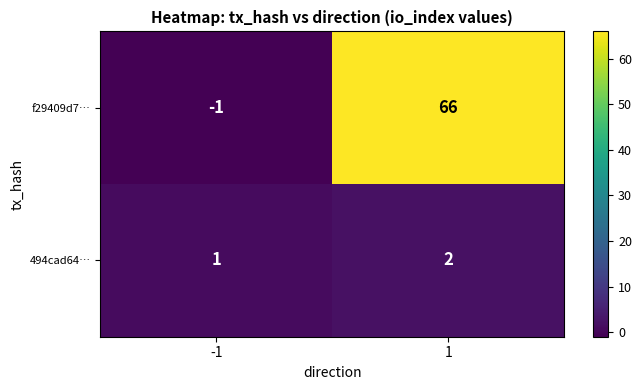

Which series has the largest total across all categories?

f29409d7…